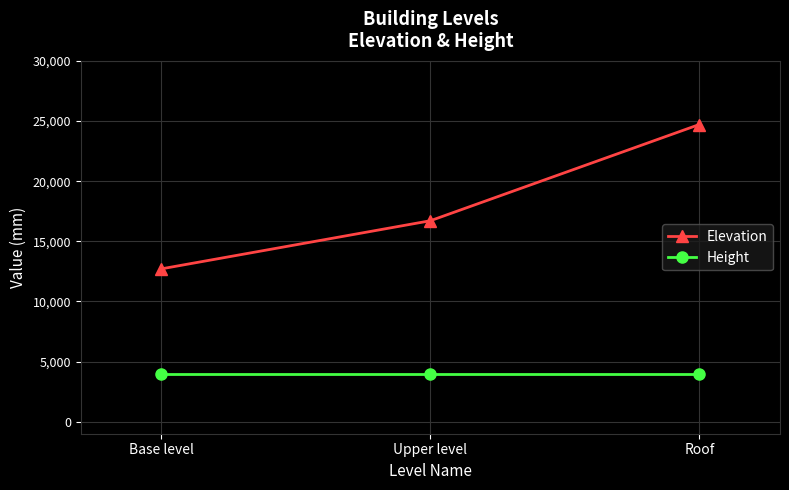

What is the difference between the second highest and minimum values in the Elevation series?

4000